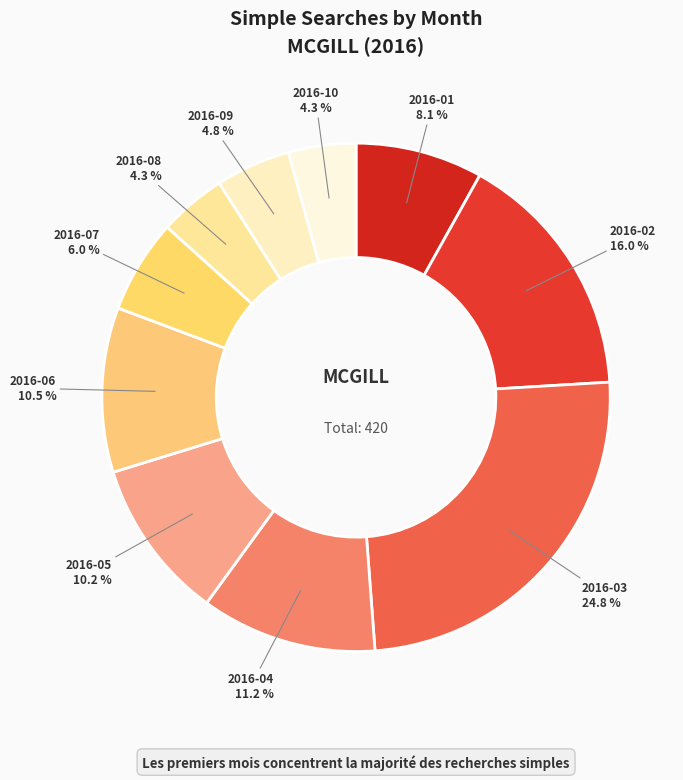

How much of the chart is everything except 2016-08?

95.7%